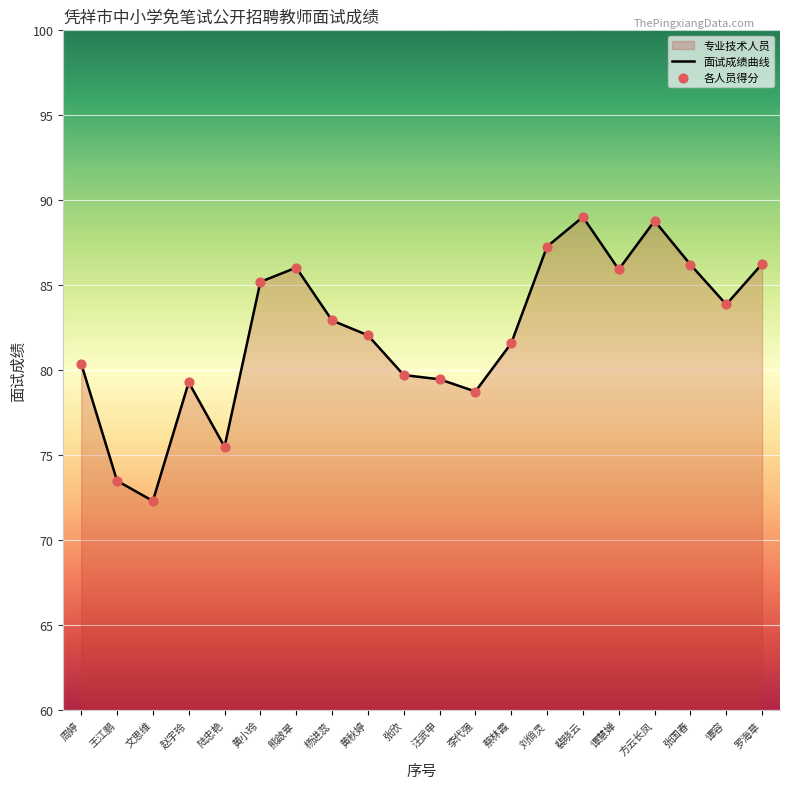

Which series reaches the maximum Y coordinate?

面试成绩曲线